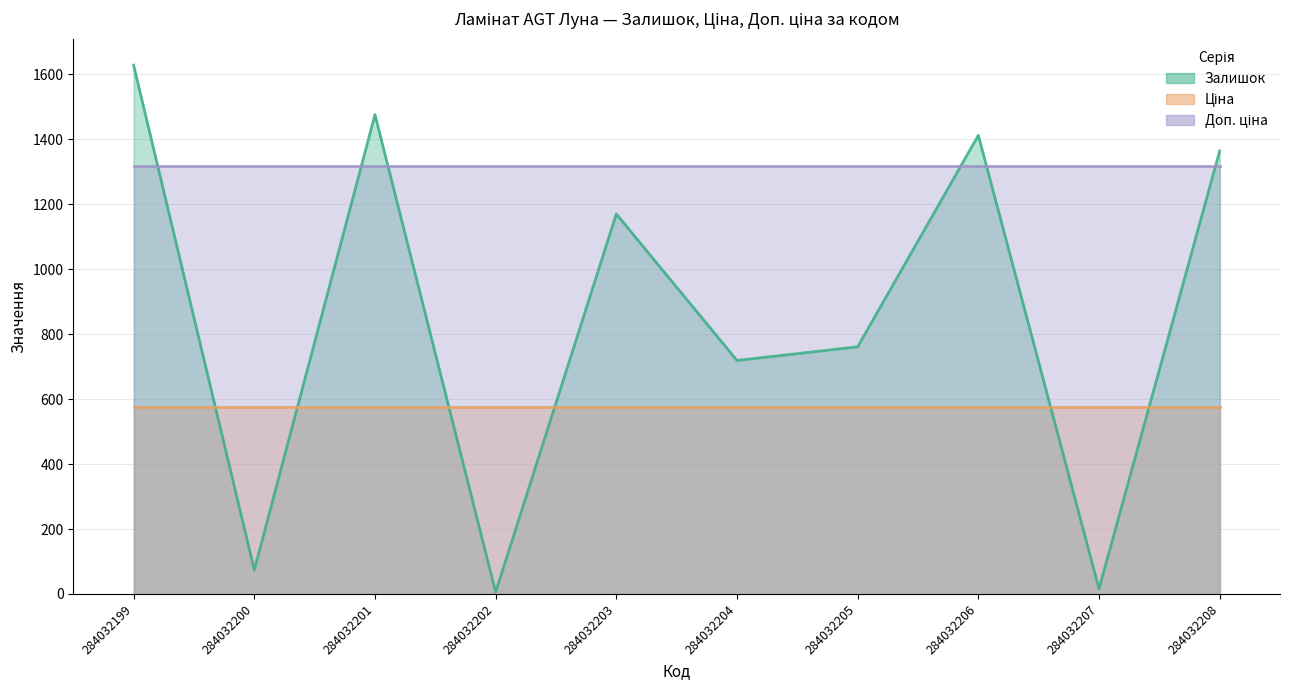

True or false: Доп. ціна and Ціна intersect in this chart.

False